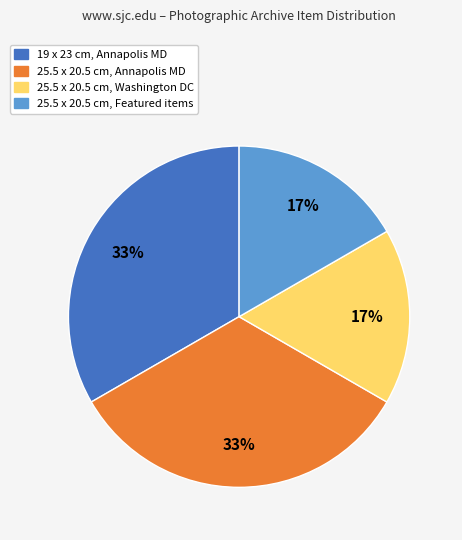

Is there any slice that represents more than half of the pie?

No